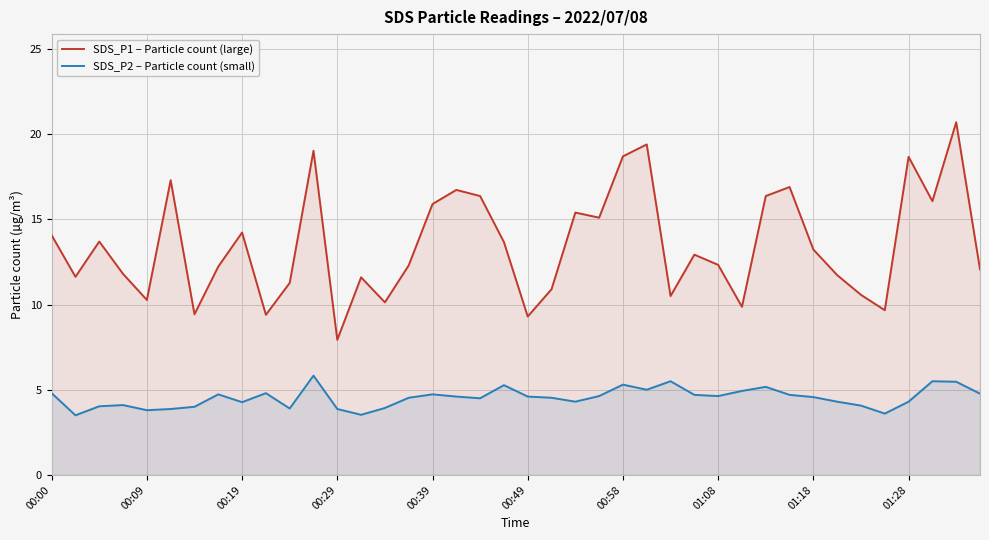

What is the minimum value shown in the chart?

3.5